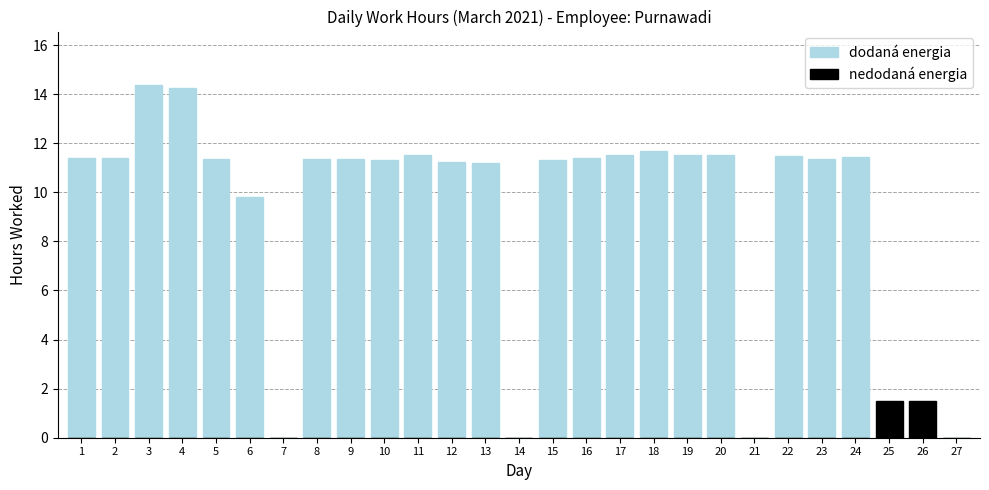

Which category has the highest value across all series?

3